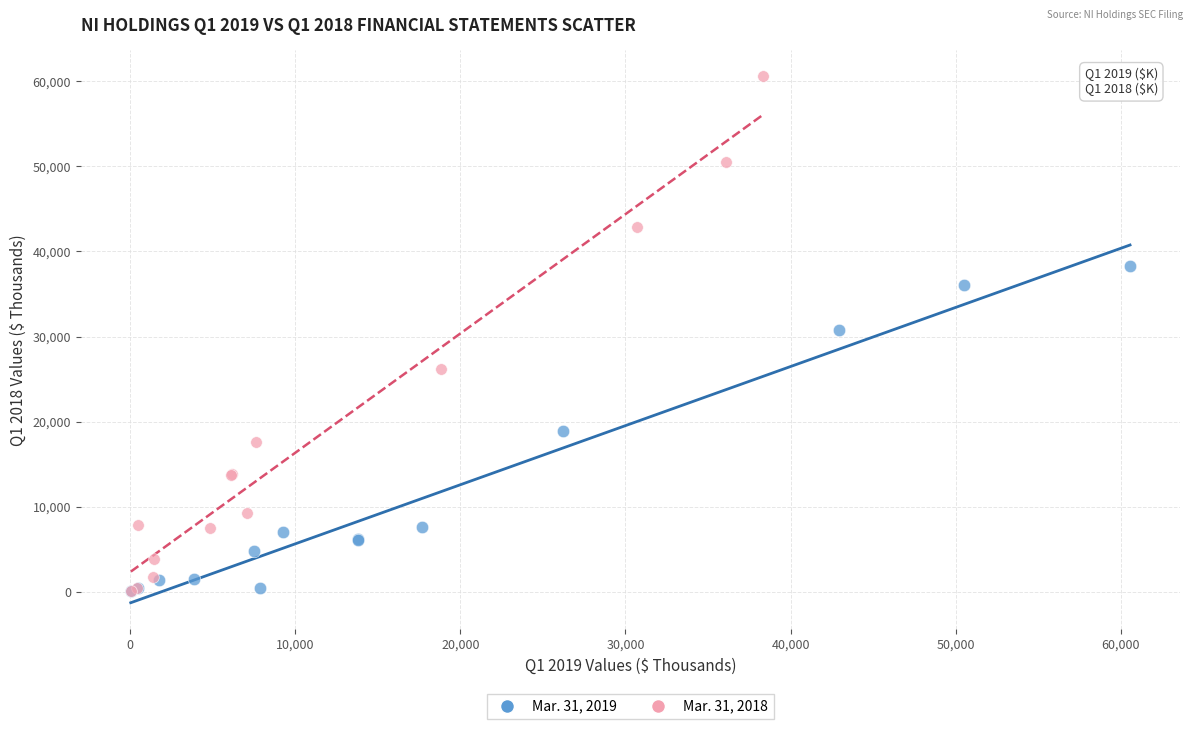

What are all the series names shown in the legend?

Mar. 31, 2019, Mar. 31, 2018